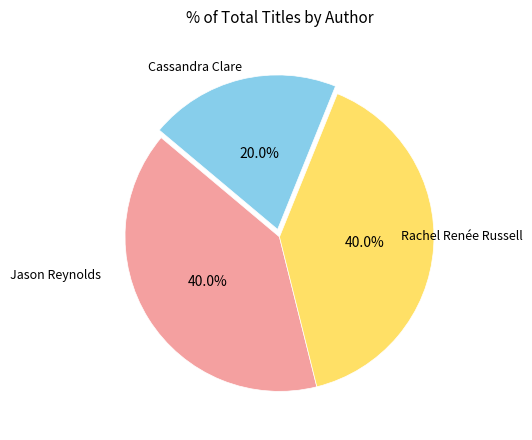

Is there a majority slice in this chart?

No